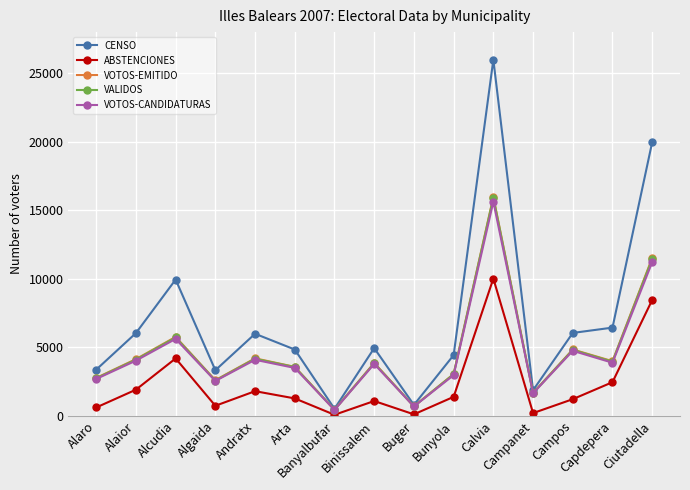

What is the greatest value displayed?

25988